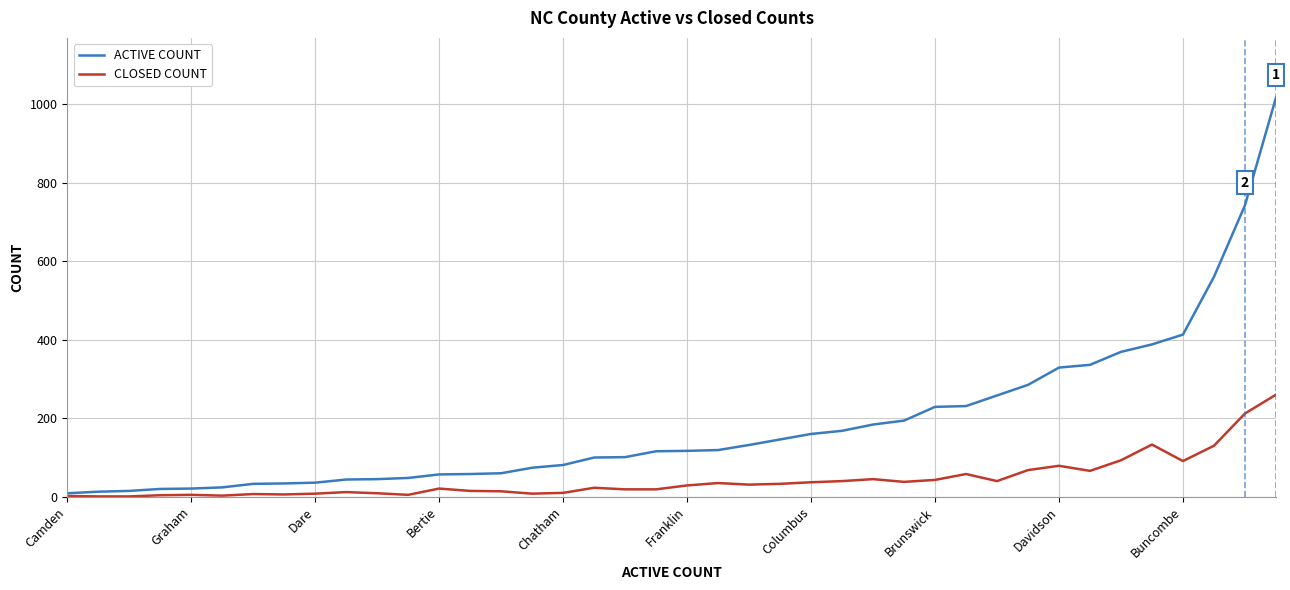

Which series has the widest spread of values?

ACTIVE COUNT